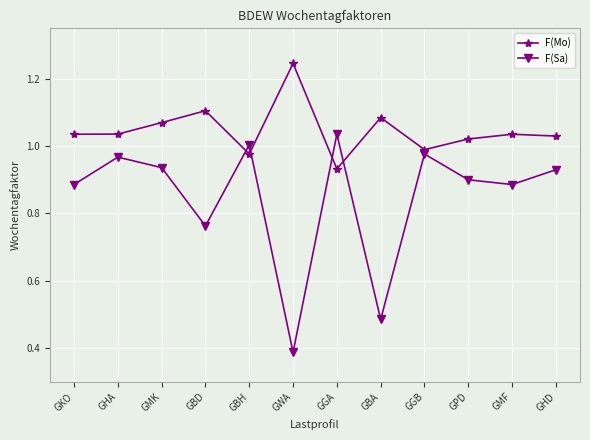

At which label does F(Mo) reach its peak?

GWA